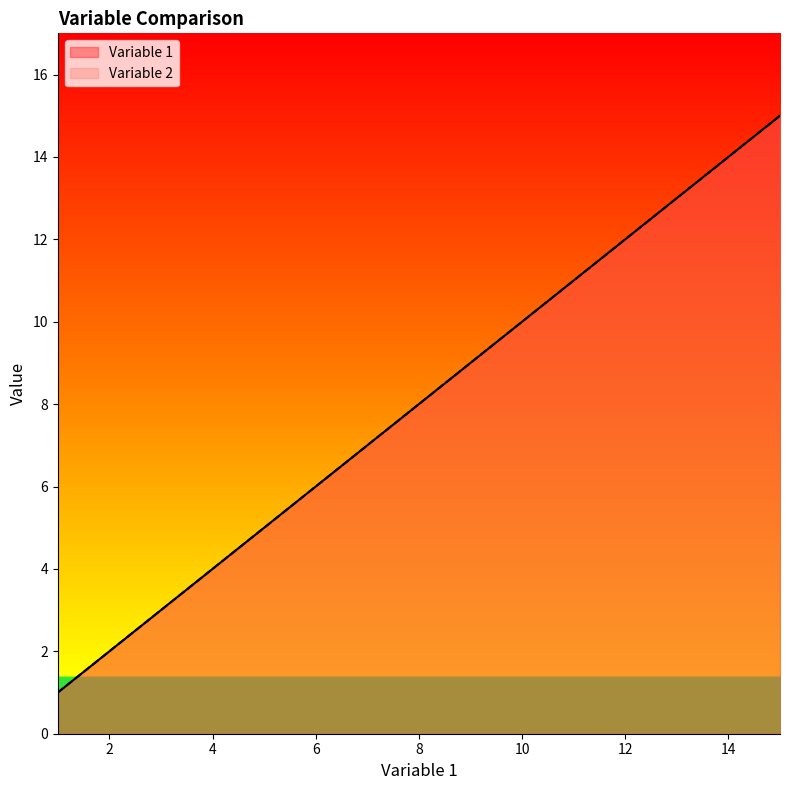

What is the difference between the second highest and minimum values in the Variable 2 series?

13